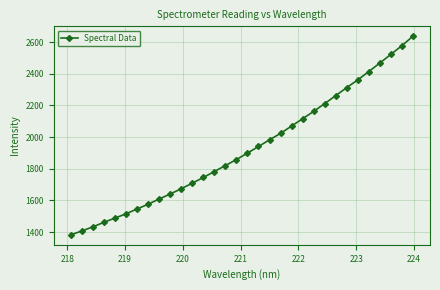

What is the maximum value shown in the chart?

2637.5